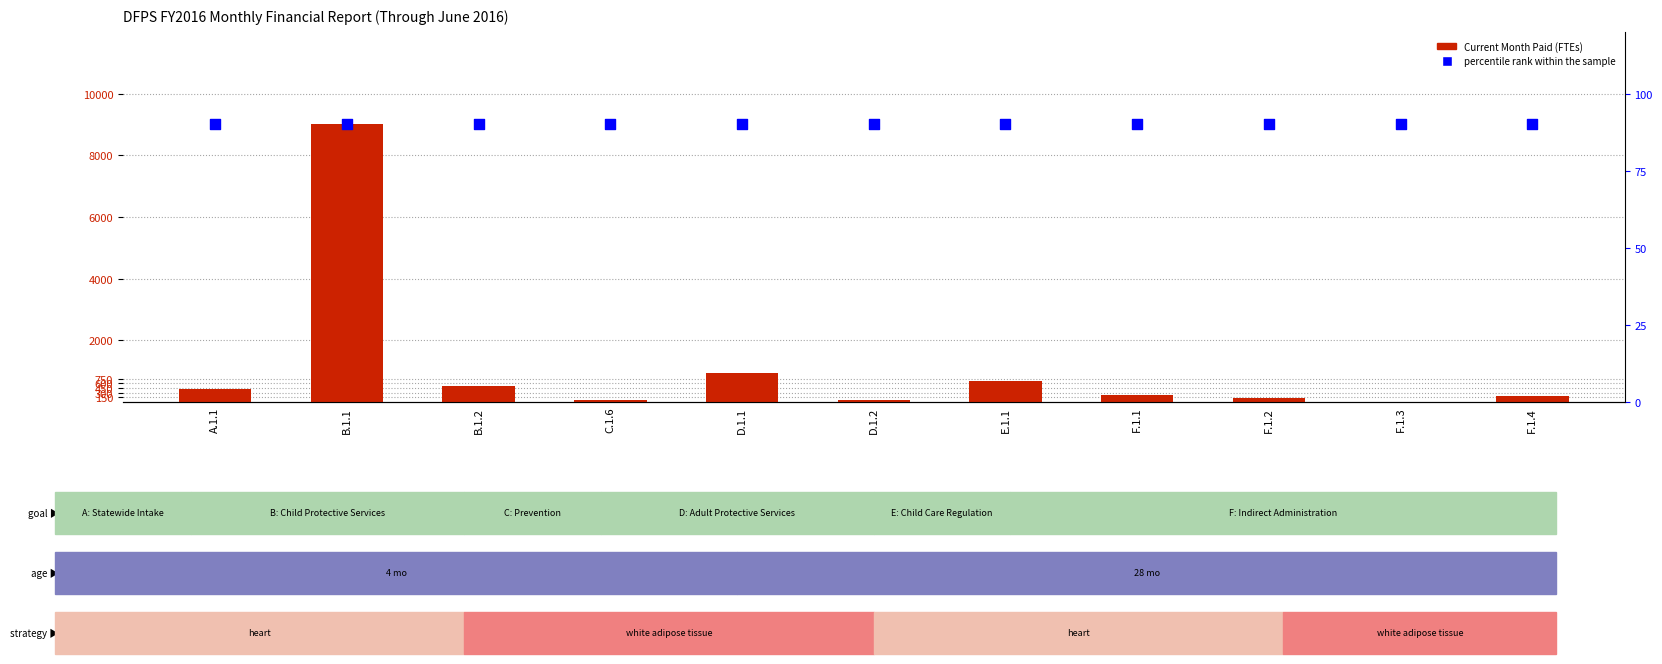

What are all the series names shown in the legend?

Current Month Paid, percentile rank within the sample